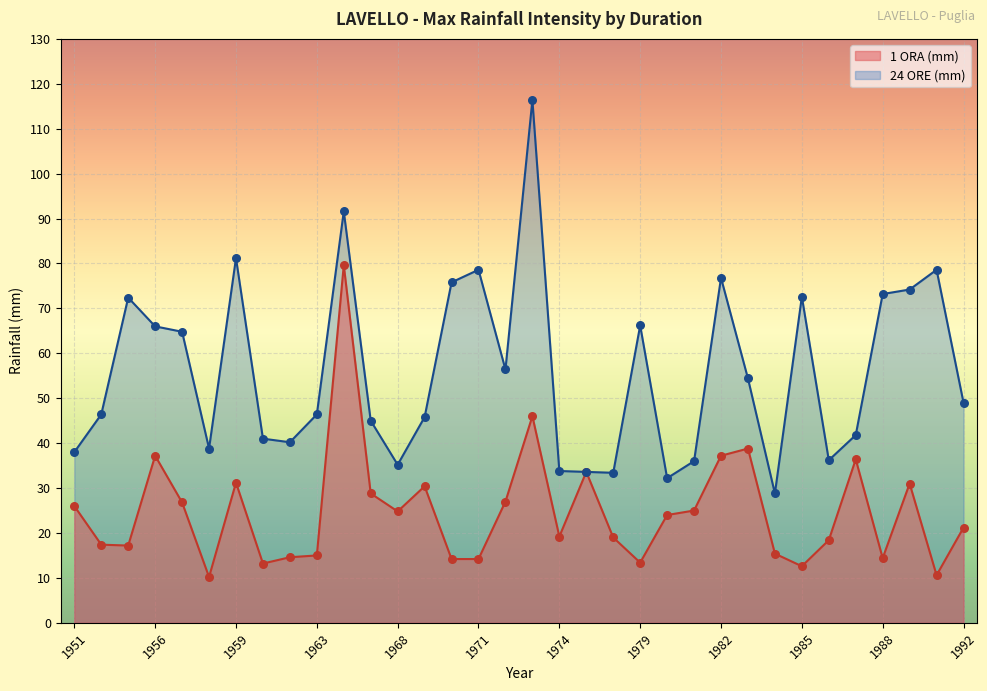

What are all the series names shown in the legend?

1 ORA (mm), 24 ORE (mm)